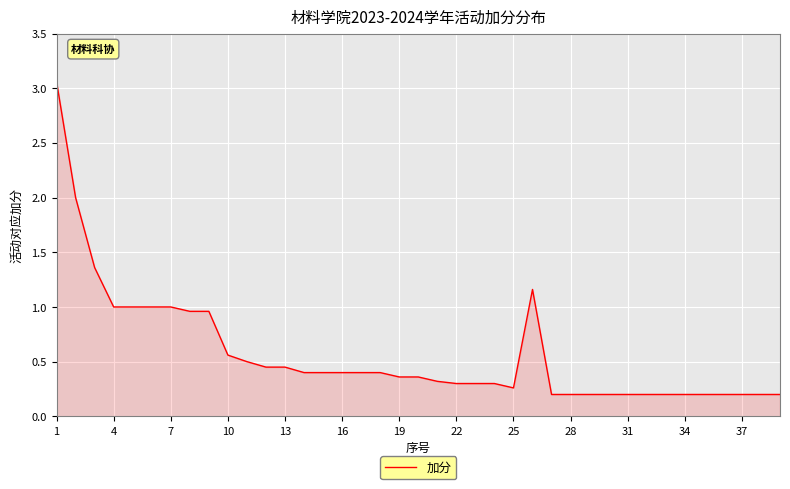

How many lines are shown in the chart?

1